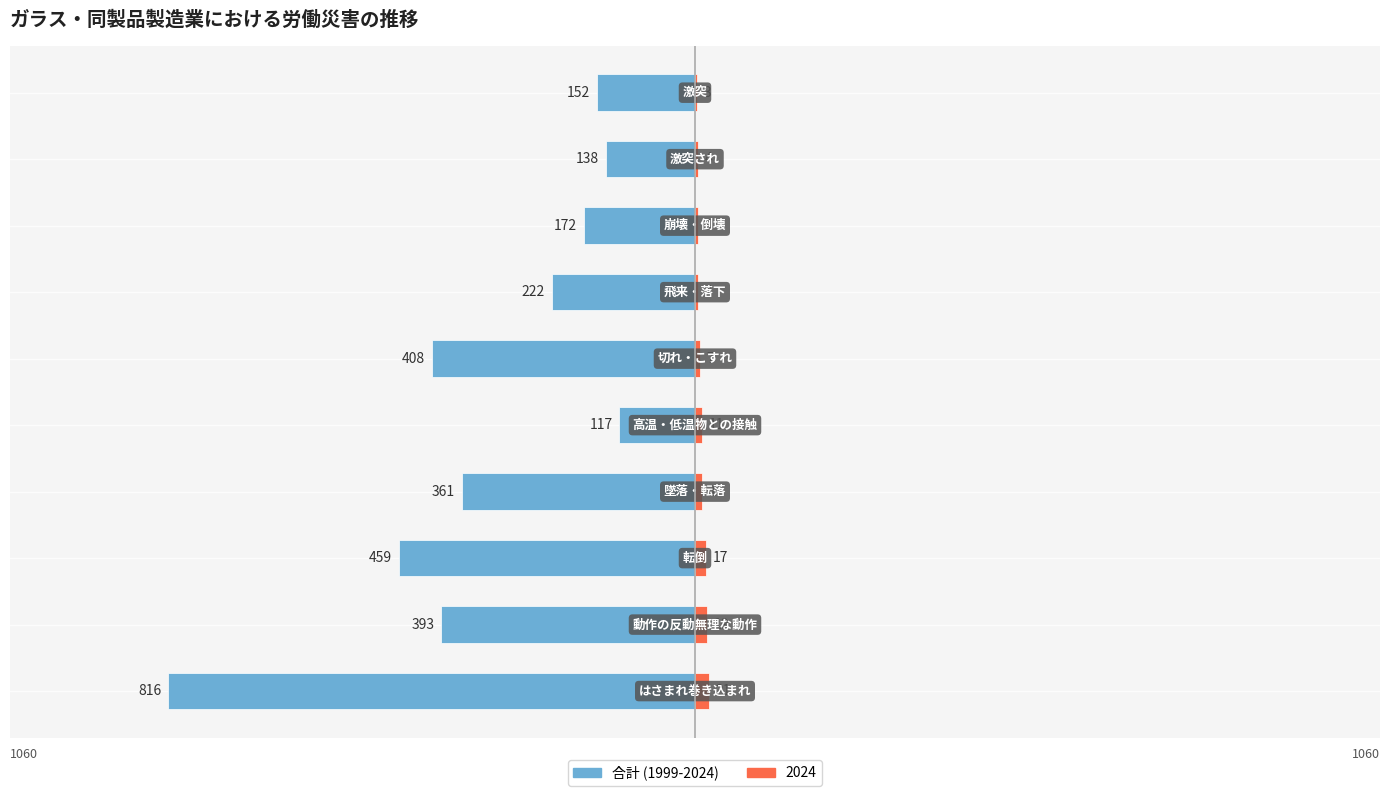

The chart shows a value of -138 at 8. True or false?

True